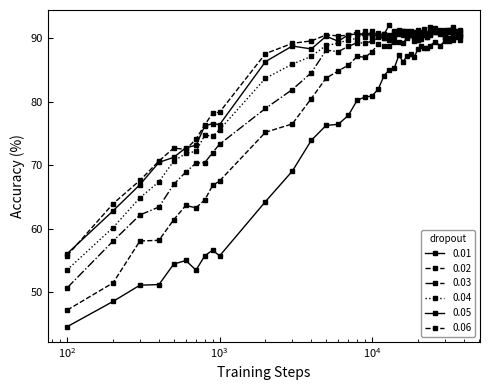

Reading left to right, extract all data points from this chart.

0.01: 44.6	48.6	51.1	51.2	54.4	55.0	53.5	55.8	56.6	55.7	64.3	69.1	73.9	76.3	76.5	77.9	80.3	80.8	80.9	82.0	84.1	85.1	85.3	87.3	86.3	87.2	87.5	87.1	88.3	88.8	88.5	88.4	88.9	89.5	88.9	89.6	89.5	89.7	90.2	89.7
0.02: 47.2	51.5	58.1	58.2	61.4	63.7	63.3	64.6	66.8	67.5	75.2	76.5	80.5	83.8	84.9	85.8	87.2	87.0	87.9	89.2	88.9	88.8	89.4	89.5	89.3	90.1	90.6	89.5	89.7	89.9	90.7	90.3	91.0	91.0	91.2	90.7	91.0	91.1	90.6	90.7
0.03: 50.7	58.1	62.2	63.4	67.0	68.9	70.4	70.4	72.0	73.3	79.0	81.9	84.6	88.1	87.9	88.8	89.3	89.3	89.6	90.2	90.0	89.8	90.9	90.8	91.2	90.3	90.8	91.0	90.5	91.0	90.7	90.3	90.7	91.3	91.4	91.0	91.3	91.8	91.0	90.5
0.04: 53.5	60.2	64.9	67.4	70.7	71.9	72.2	74.7	74.6	75.6	83.7	85.9	87.2	88.9	89.2	89.8	90.0	91.2	90.1	90.8	90.0	90.3	90.5	91.1	90.6	91.1	90.6	90.7	91.3	90.5	90.6	90.7	91.6	91.2	90.7	90.1	90.1	91.1	91.2	91.2
0.05: 56.1	62.8	66.9	70.5	71.3	72.8	73.2	76.2	76.6	76.4	86.3	88.8	88.3	90.3	89.6	90.6	90.7	90.6	90.5	90.4	90.7	90.5	90.2	91.1	90.6	91.0	91.0	90.3	91.0	90.9	90.7	90.6	90.5	91.6	91.2	91.3	91.4	90.5	90.5	91.4
0.06: 55.8	64.0	67.6	70.7	72.7	72.5	74.1	76.4	78.2	78.4	87.6	89.2	89.6	90.6	90.4	90.5	91.1	90.2	91.1	90.5	90.7	92.1	91.2	91.4	91.1	90.5	91.2	90.4	89.8	90.3	91.4	90.7	91.8	91.1	90.9	90.2	91.0	90.9	90.3	90.3